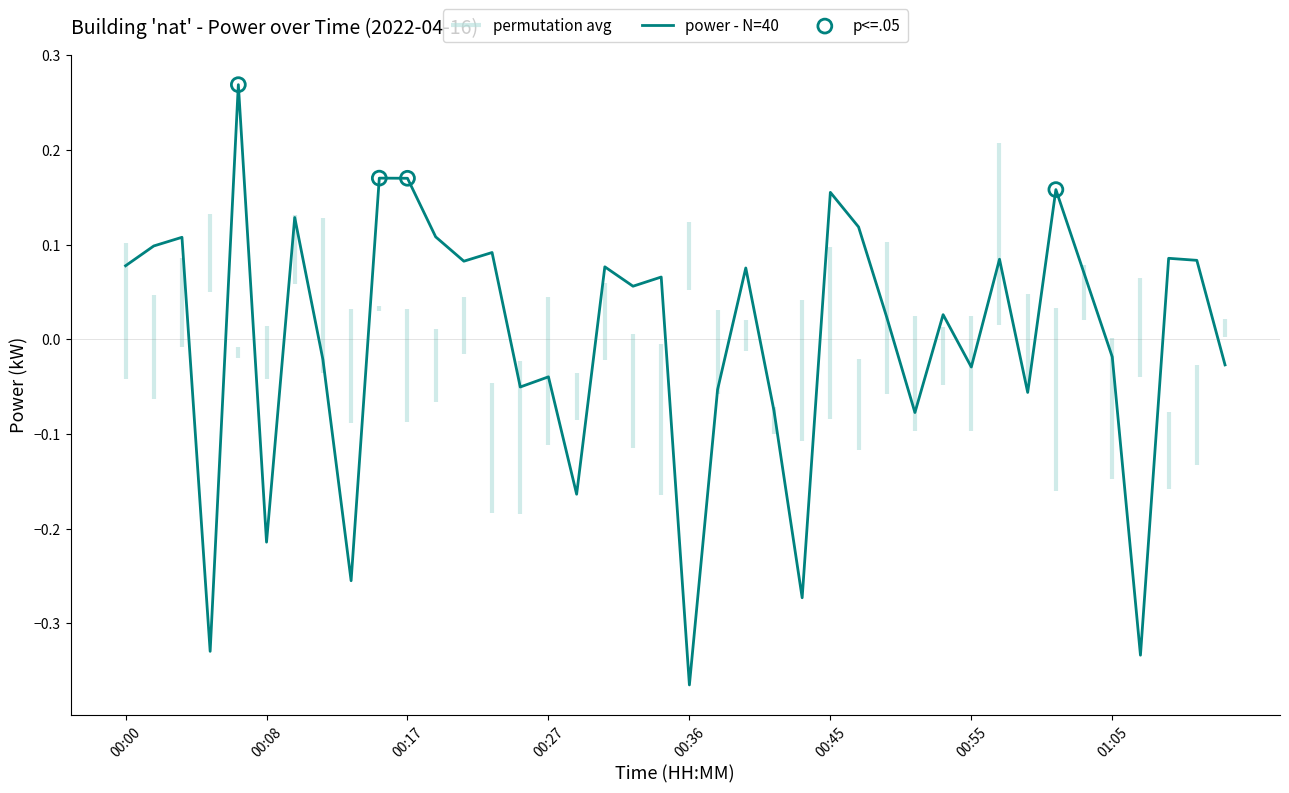

What is the change in value from 00:02 to 00:08?

-0.3